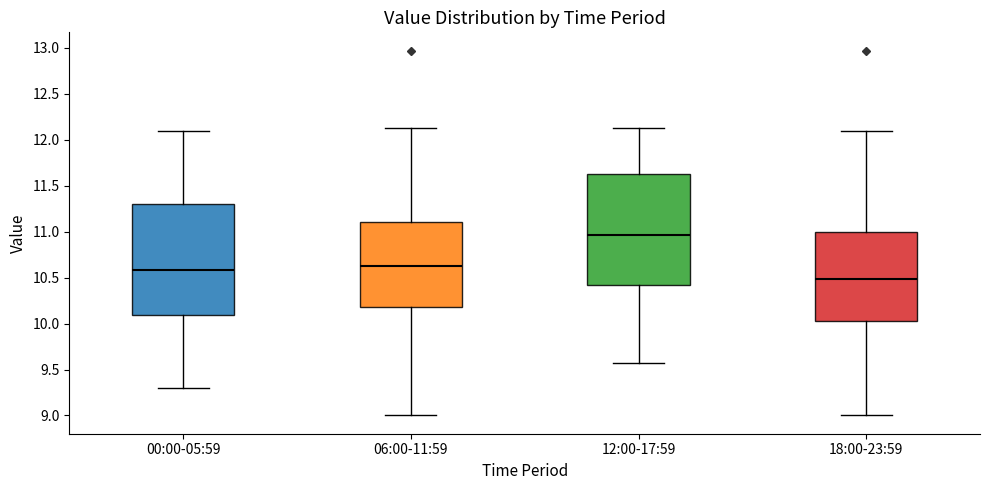

Which box's median line is the highest?

12:00-17:59